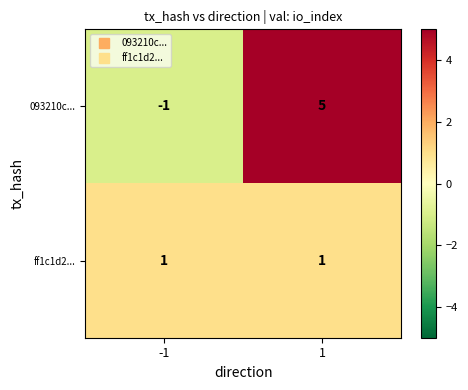

What is the highest value of the 093210c... series?

5